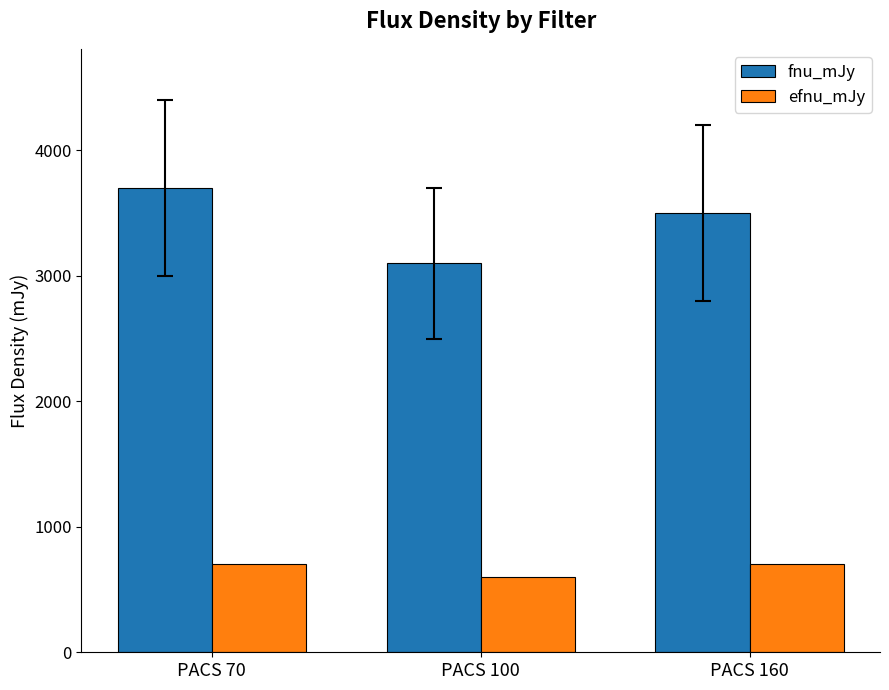

Count the number of categories in the chart.

3